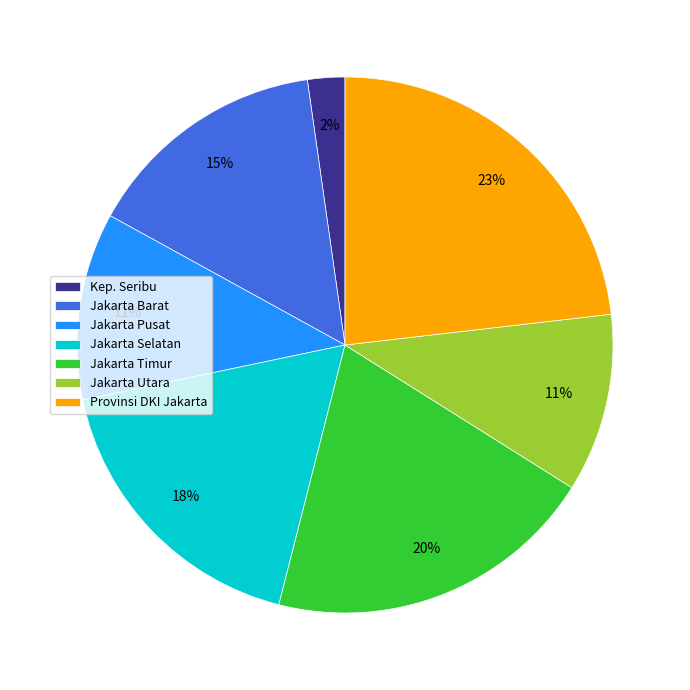

Which slice is the largest?

Provinsi DKI Jakarta